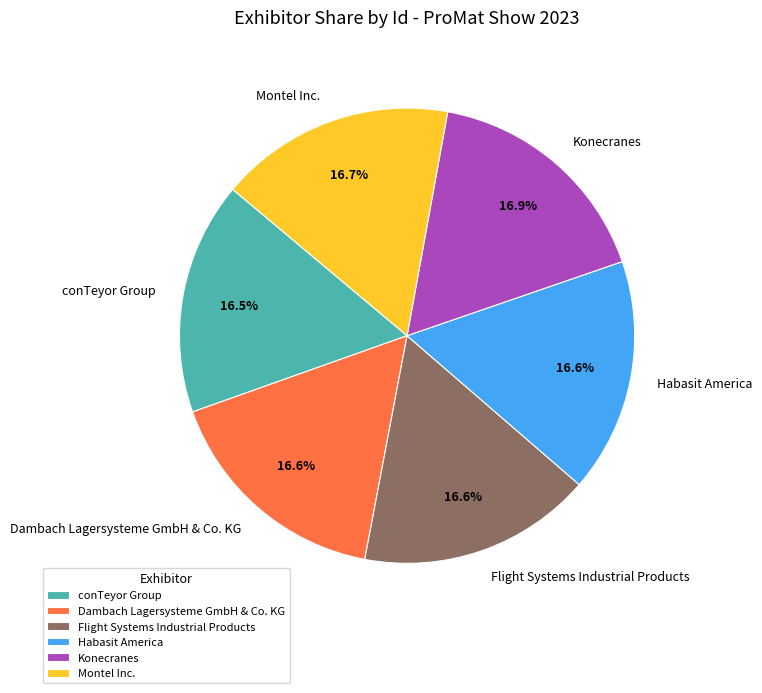

How much of the chart is everything except Dambach Lagersysteme GmbH & Co. KG?

83.4%